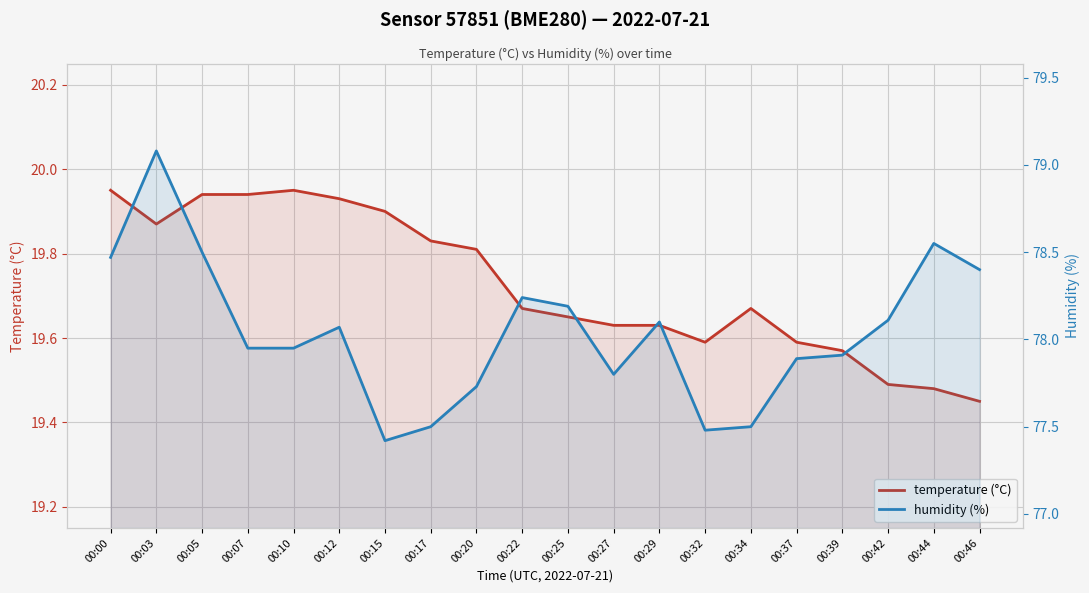

The value of temperature (°C) at 00:00 is 32.1. True or false?

False